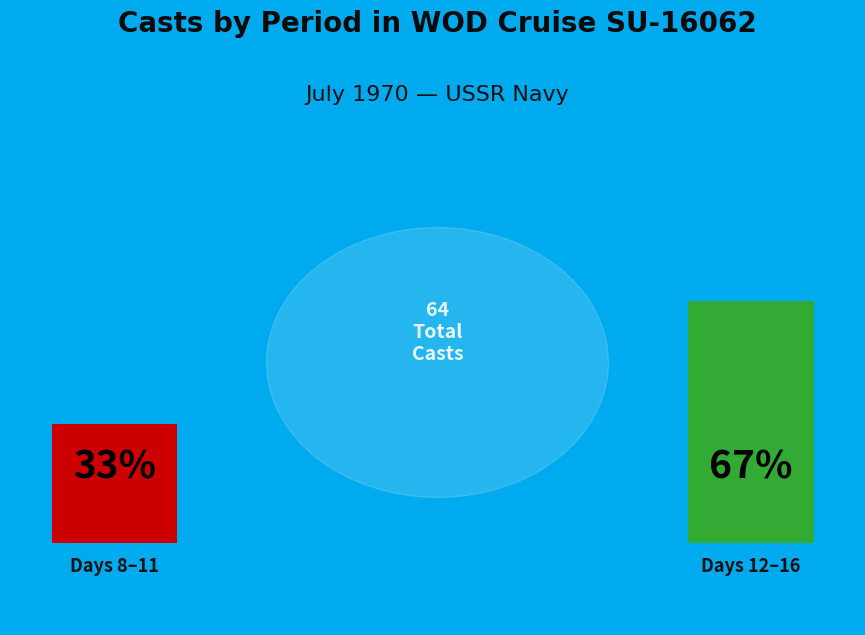

Does 10 account for over 50% of the chart?

No